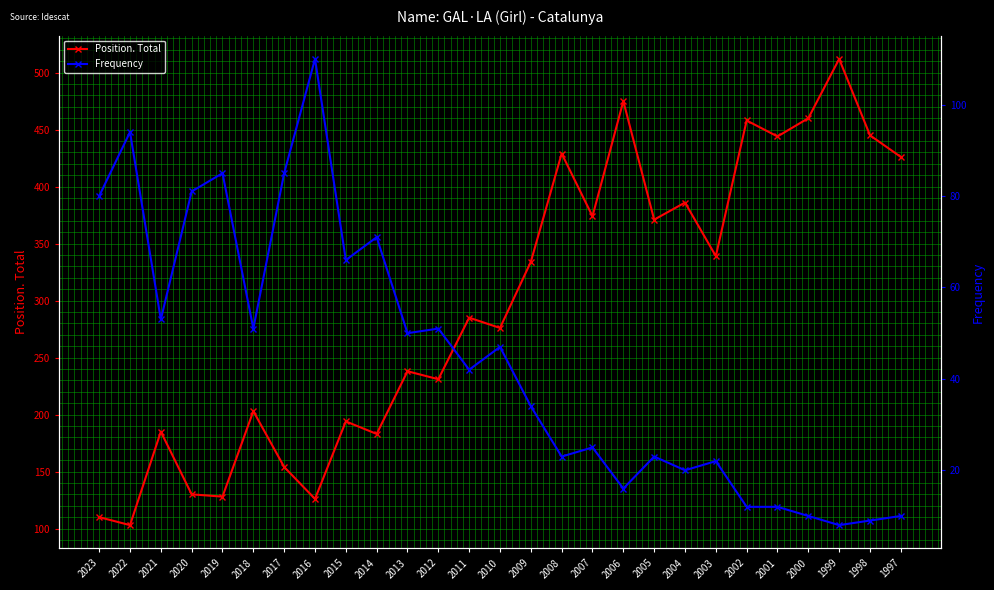

At which category is the sum across all series the highest?

1999